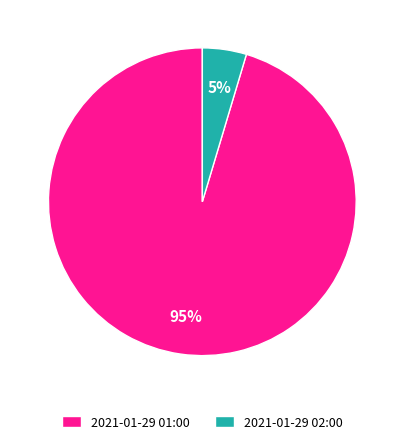

Which slice is the largest?

2021-01-29 01:00